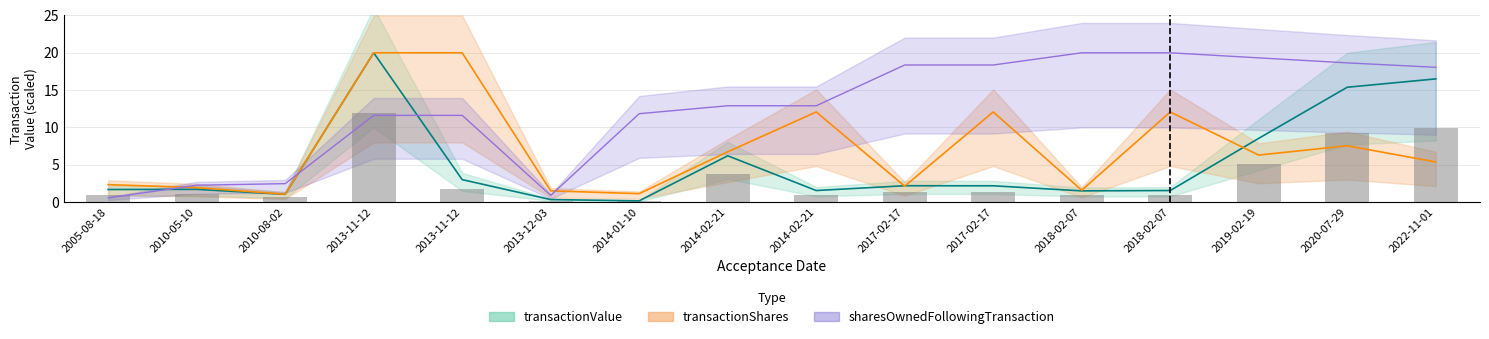

What are all the series names shown in the legend?

transactionValue, transactionShares, sharesOwnedFollowingTransaction